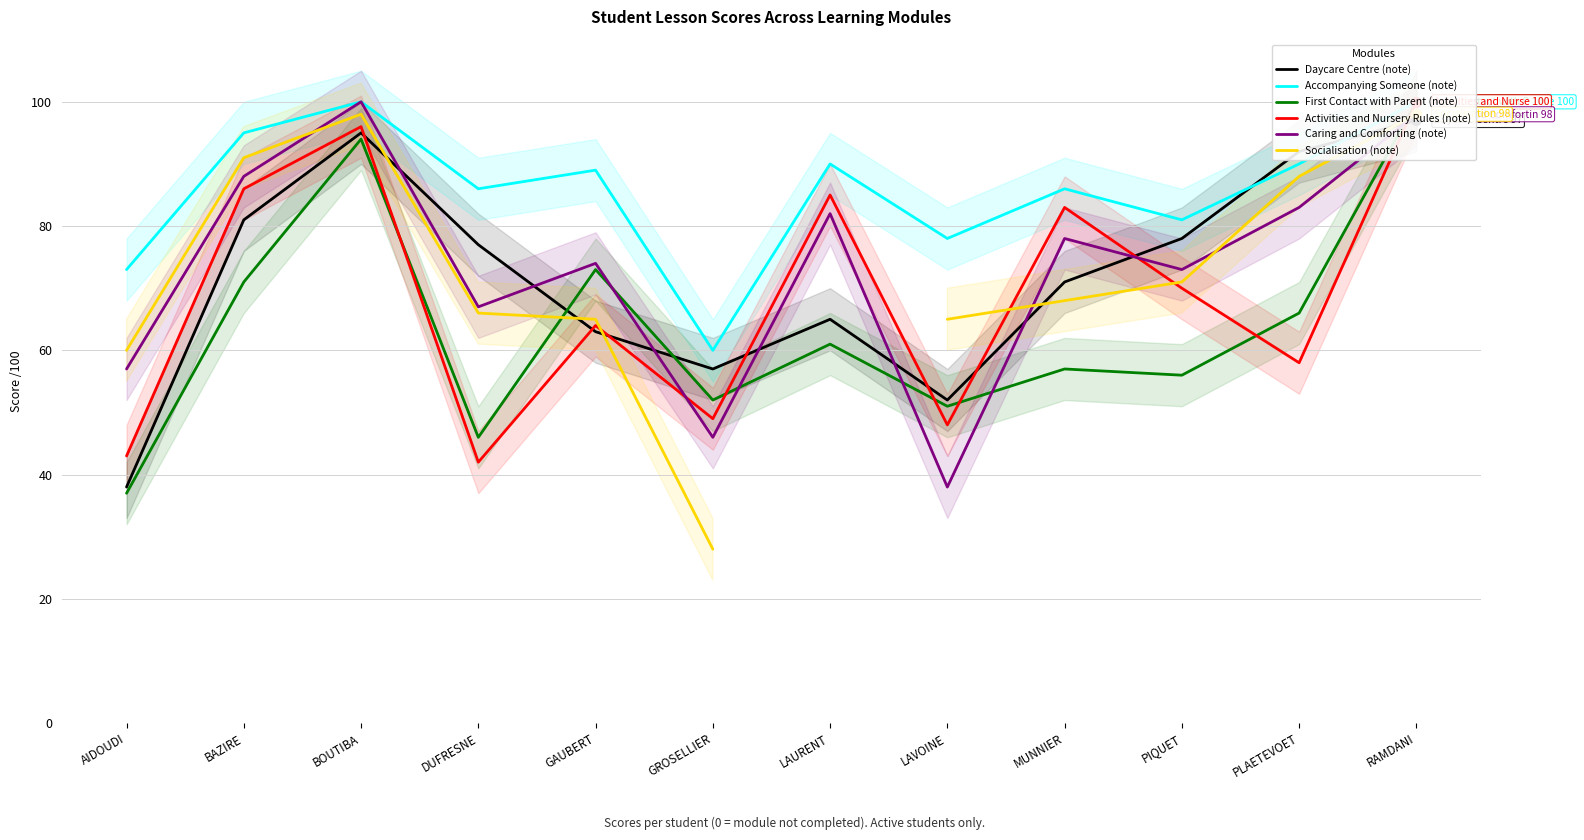

At which category is the sum across all series the highest?

RAMDANI